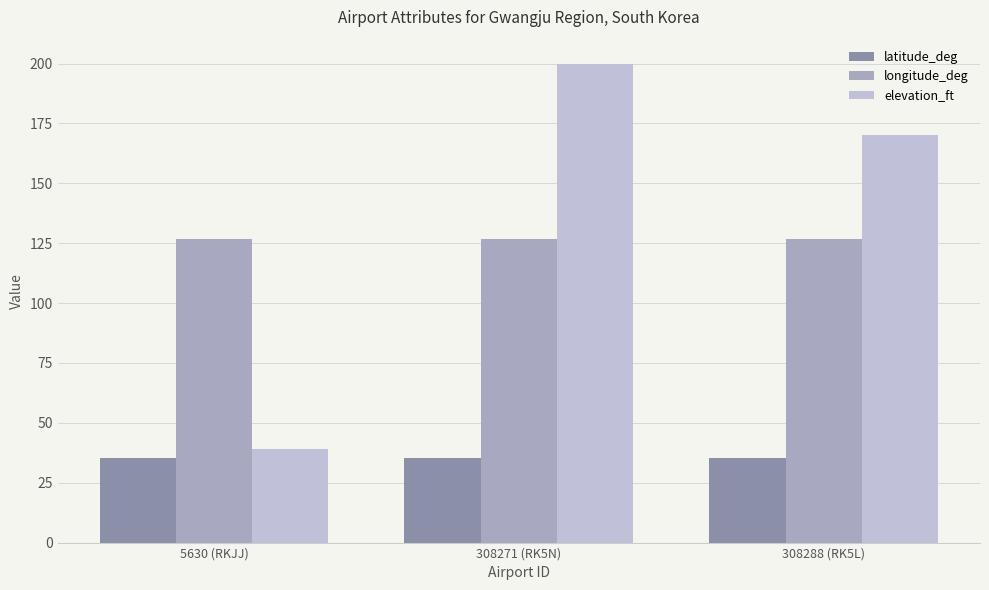

What is the difference between the elevation_ft values at 308288 (RK5L) and 308271 (RK5N)?

30.0